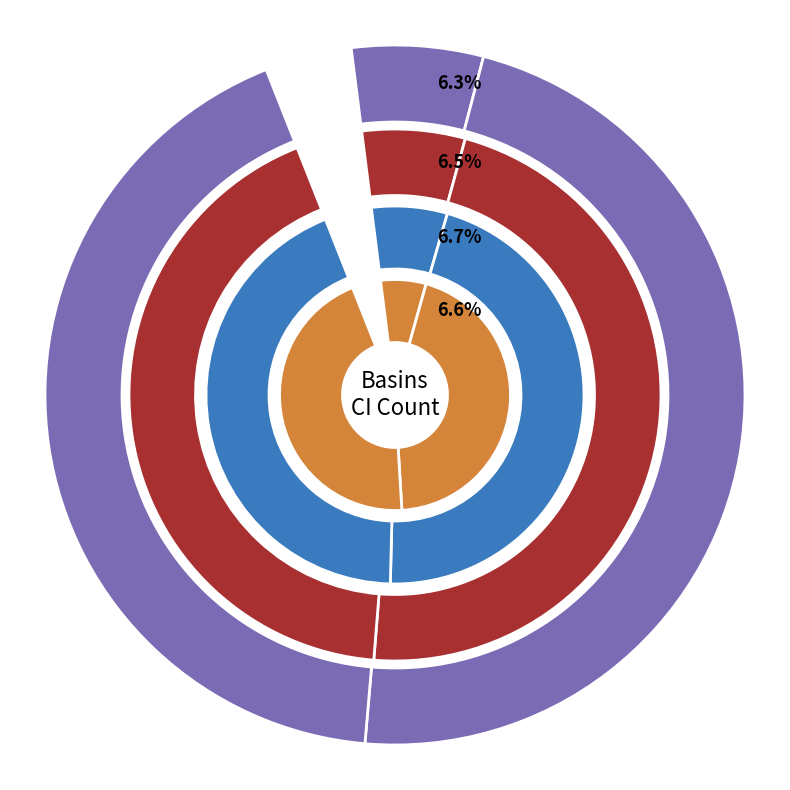

Is there any slice that represents more than half of the pie?

No